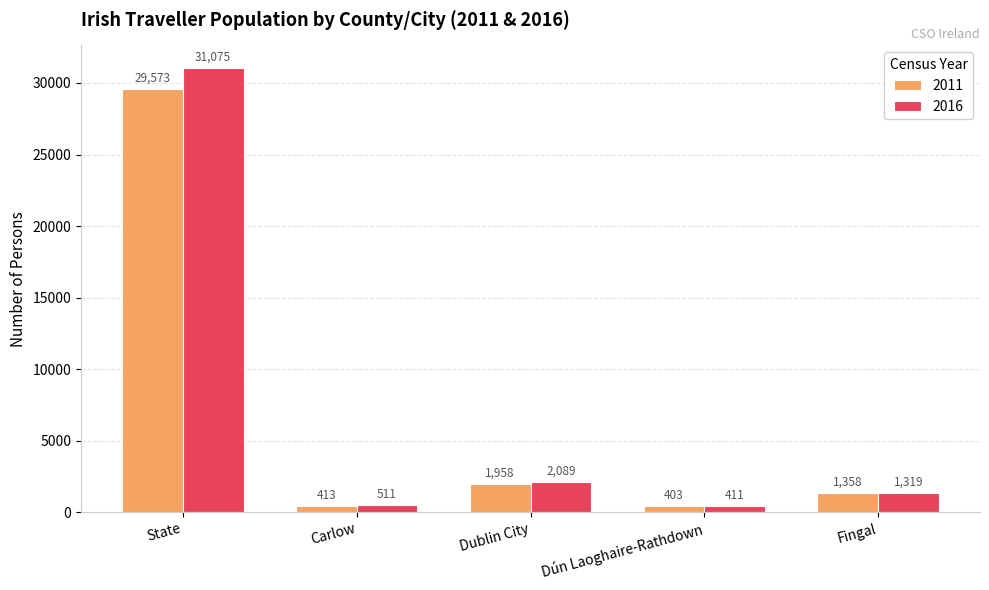

Reading left to right, list all the values displayed in this chart.

2011: State=29573	Carlow=413	Dublin City=1958	Dún Laoghaire-Rathdown=403	Fingal=1358
2016: State=31075	Carlow=511	Dublin City=2089	Dún Laoghaire-Rathdown=411	Fingal=1319